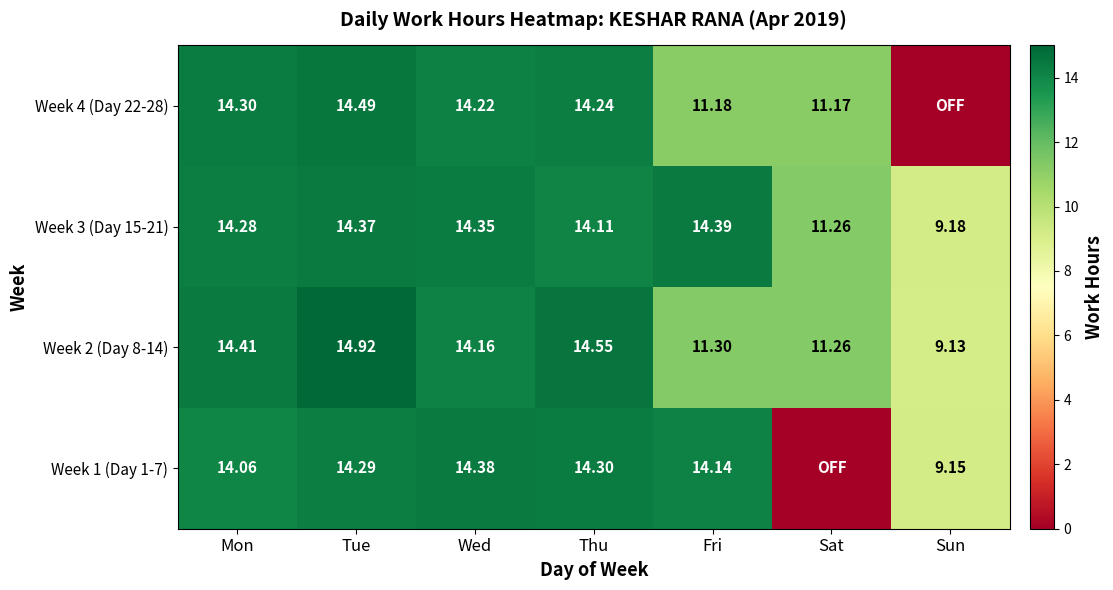

Which category has the lowest value in the Week 2 (Day 8-14) series?

Sun